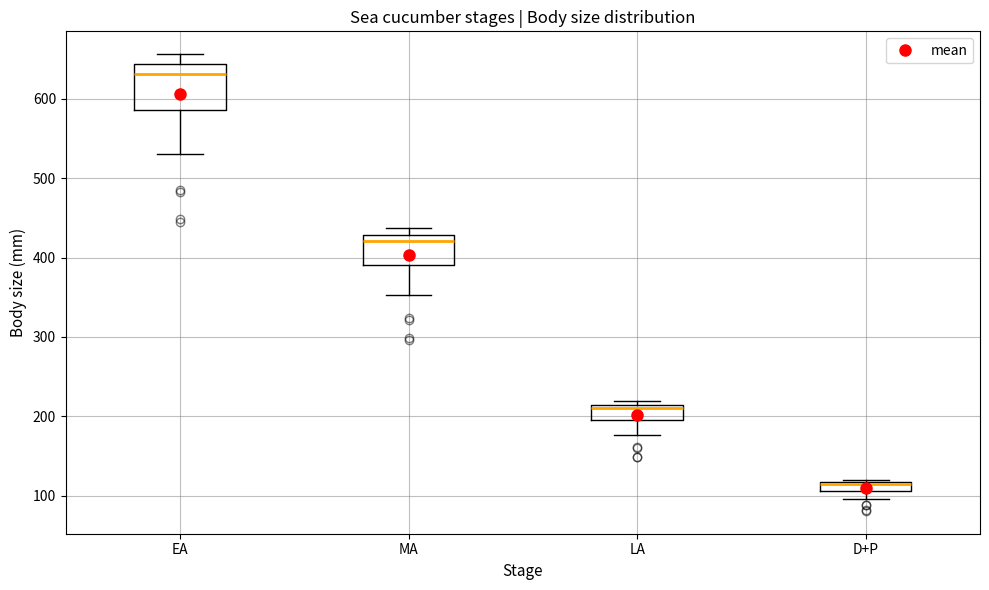

Where does the upper whisker of the box for EA end on the y-axis? The values are not printed on the chart, so give them approximately, as read against the axis.

660